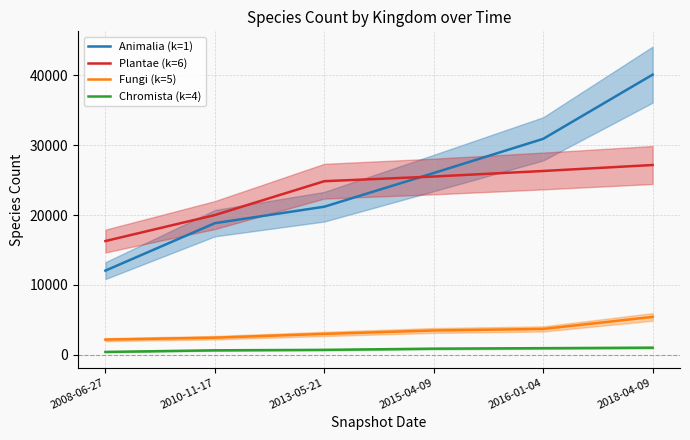

Does the chart have visible grid lines?

Yes